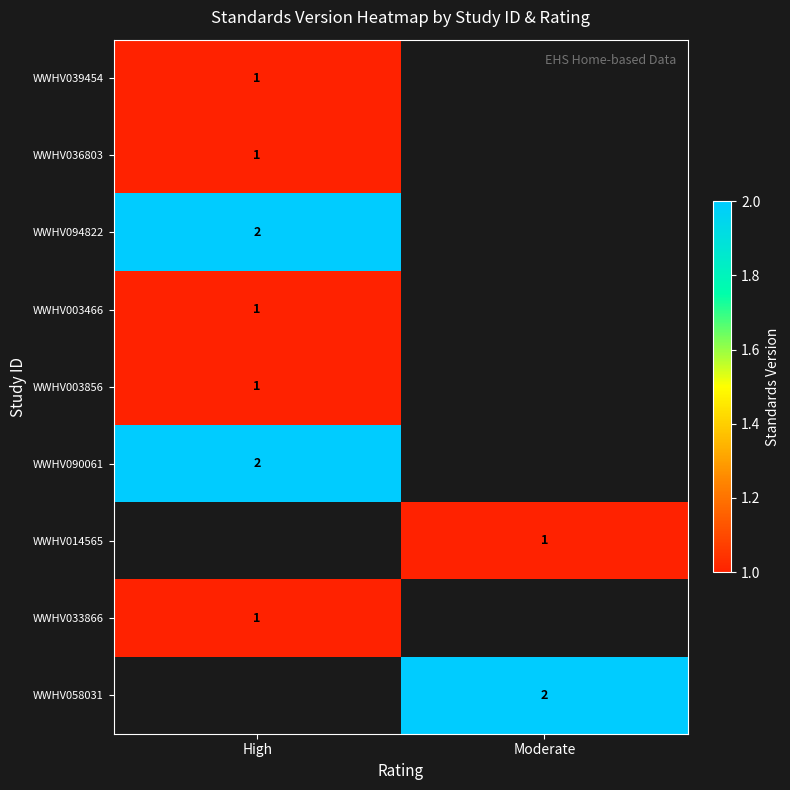

What is the difference between the highest and lowest values at High?

1.0